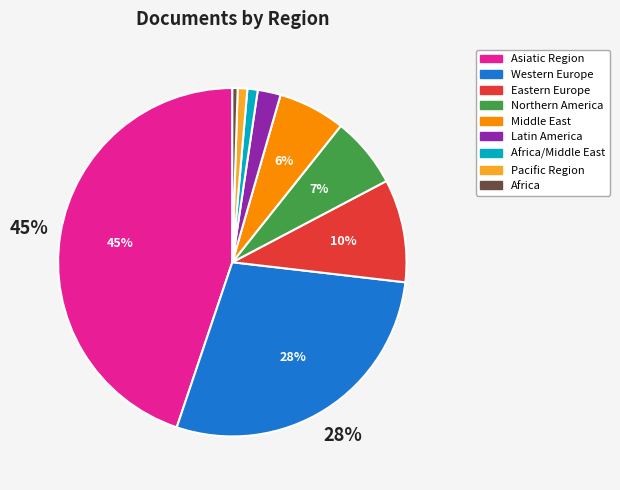

Does any single category account for the majority?

No